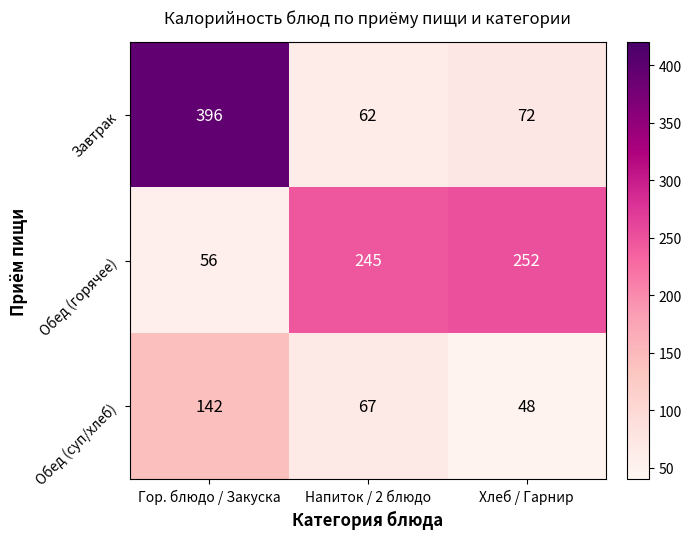

Reading left to right, what are all the values shown in this chart?

Завтрак: 396	62	72
Обед (горячее): 56	245	252
Обед (суп/хлеб): 142	67	48